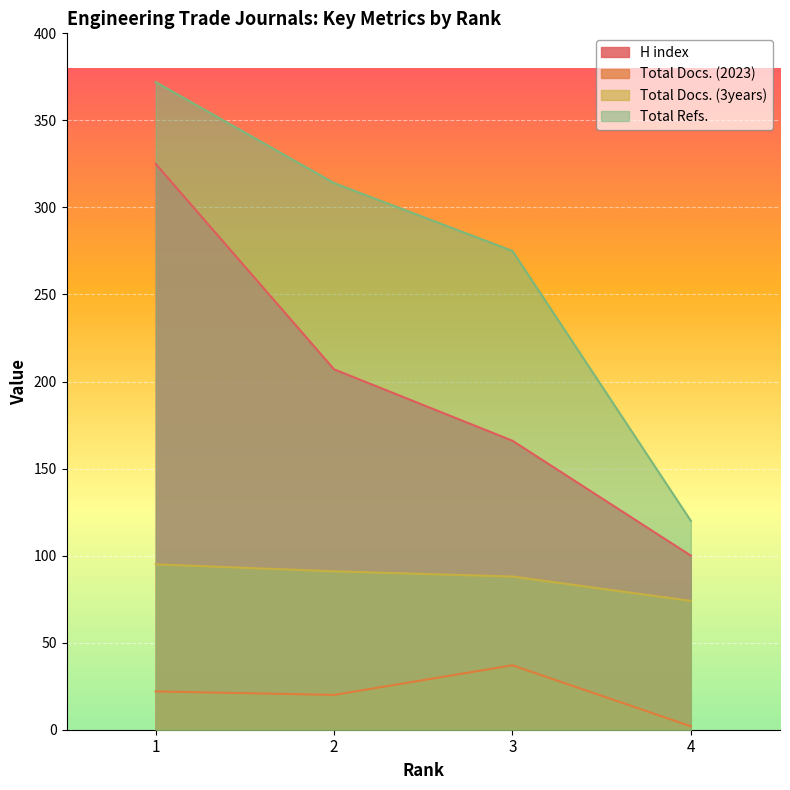

What is the minimum value for Total Docs. (3years)?

74